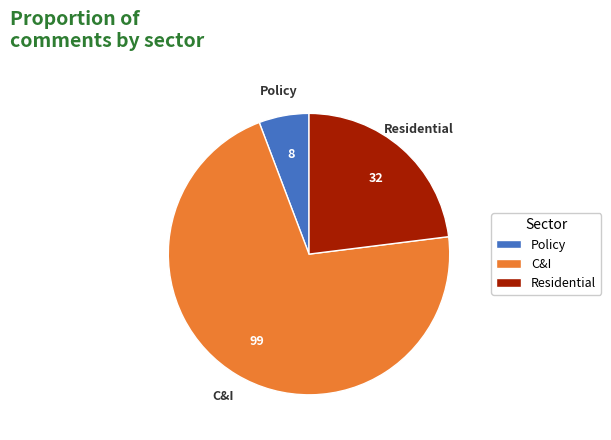

How many slices are in this pie chart?

3